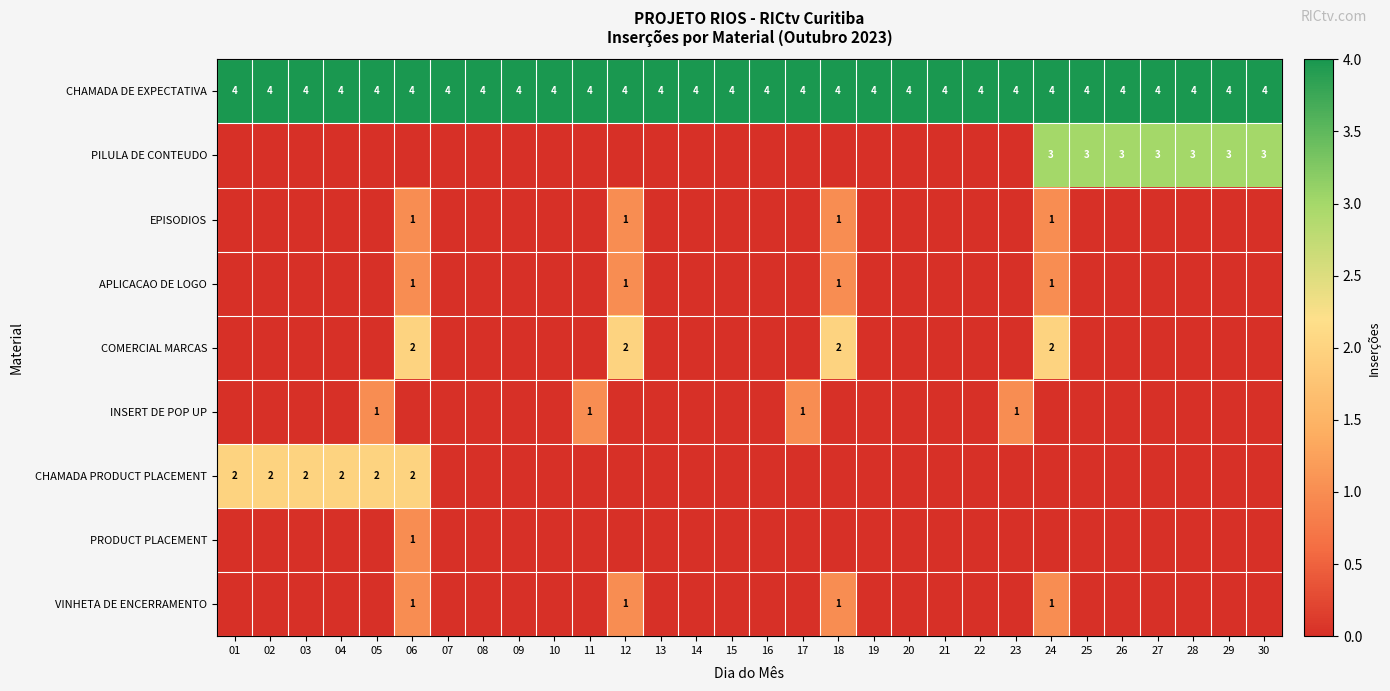

Count the number of categories in the chart.

30